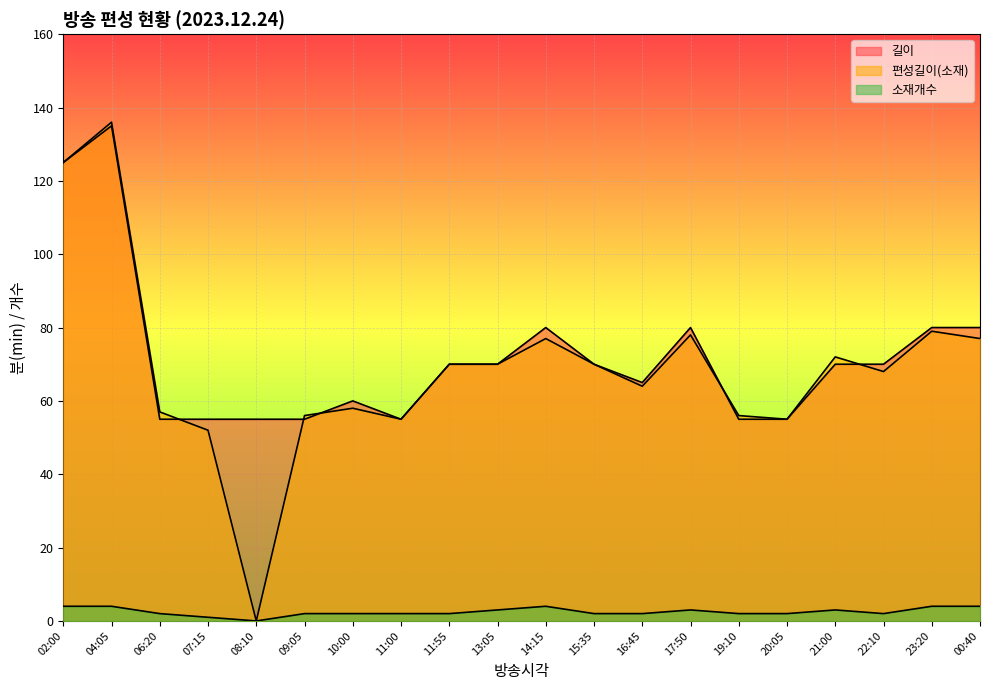

What is the value of the 소재개수 point at the 17th from the left?

3